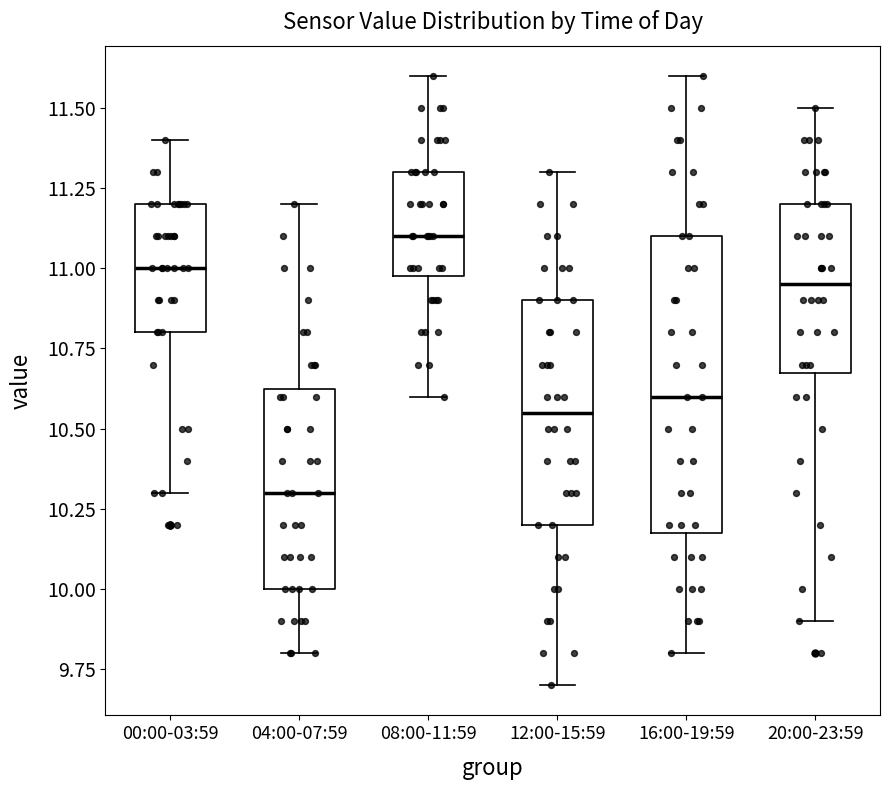

Reading left to right, read every box against the y-axis: the position of its median line, the range the box covers, and the ends of its whiskers. The values are not printed on the chart, so give them approximately, as read against the axis.

00:00-03:59: median 11.00, box 10.80 to 11.20, whiskers 10.30 to 11.40
04:00-07:59: median 10.30, box 10.00 to 10.65, whiskers 9.80 to 11.20
08:00-11:59: median 11.10, box 11.00 to 11.30, whiskers 10.60 to 11.60
12:00-15:59: median 10.55, box 10.20 to 10.90, whiskers 9.70 to 11.30
16:00-19:59: median 10.60, box 10.20 to 11.10, whiskers 9.80 to 11.60
20:00-23:59: median 10.95, box 10.70 to 11.20, whiskers 9.90 to 11.50